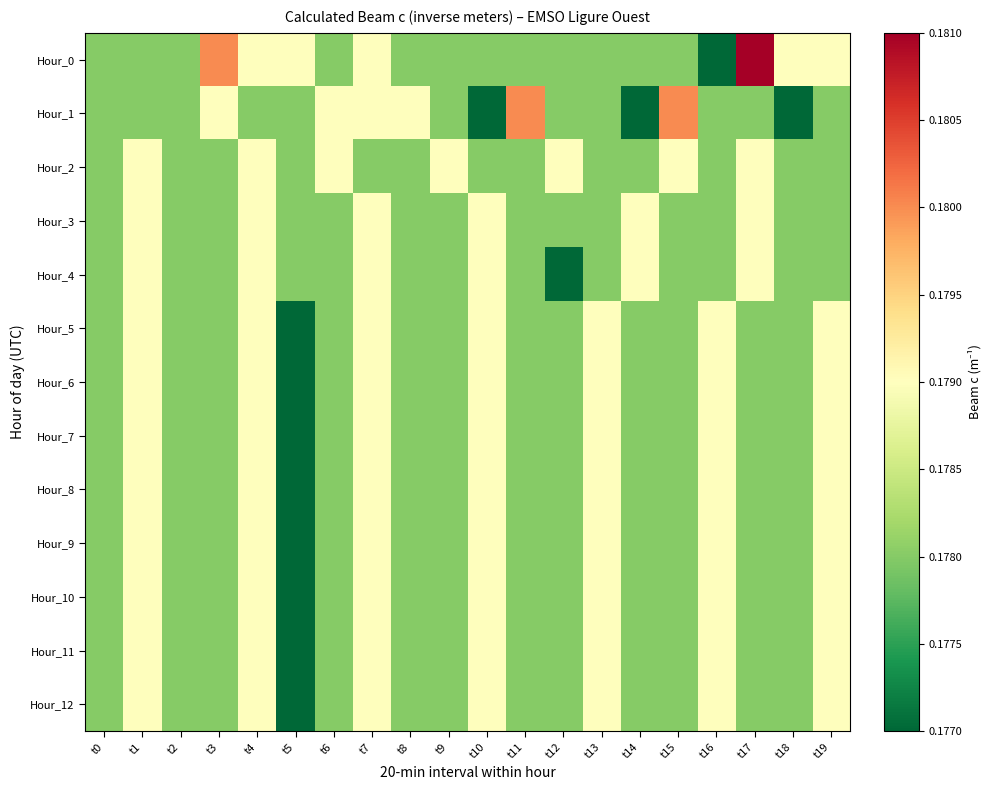

Which series has the largest total across all categories?

Hour_0